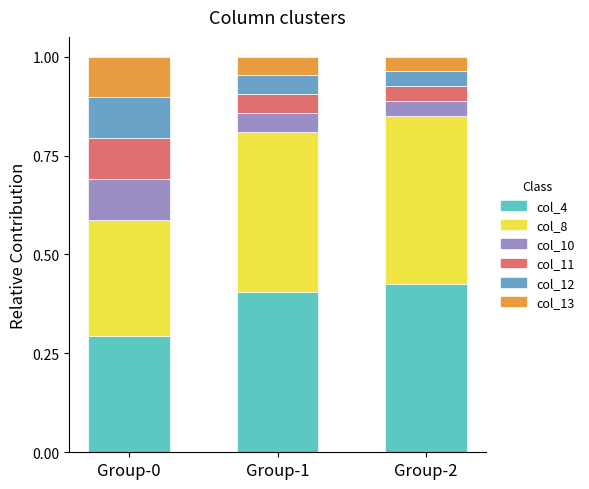

What are all the series names shown in the legend?

col_4, col_8, col_10, col_11, col_12, col_13